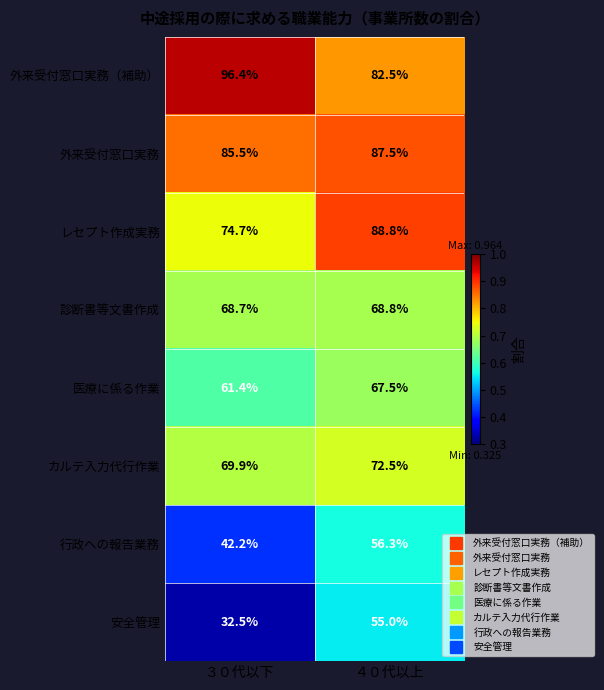

Which series has the largest range (max minus min)?

安全管理